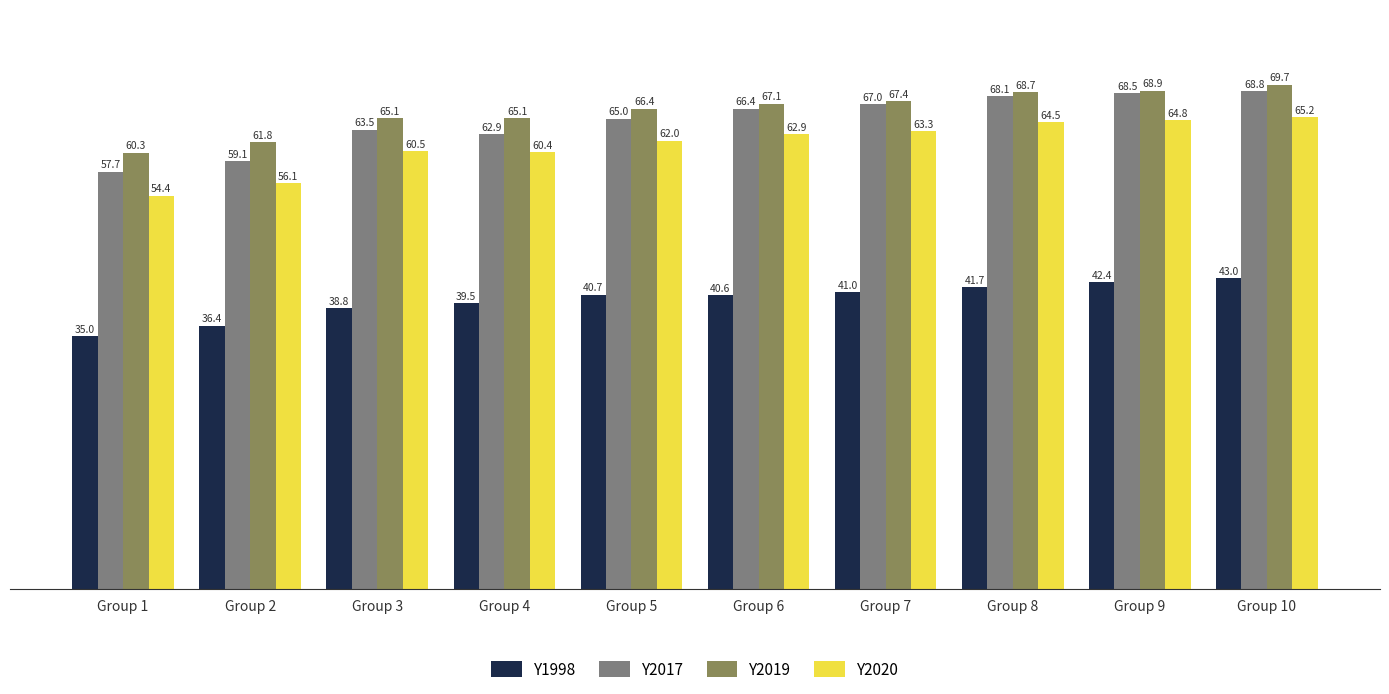

What are all the series names shown in the legend?

Y1998, Y2017, Y2019, Y2020